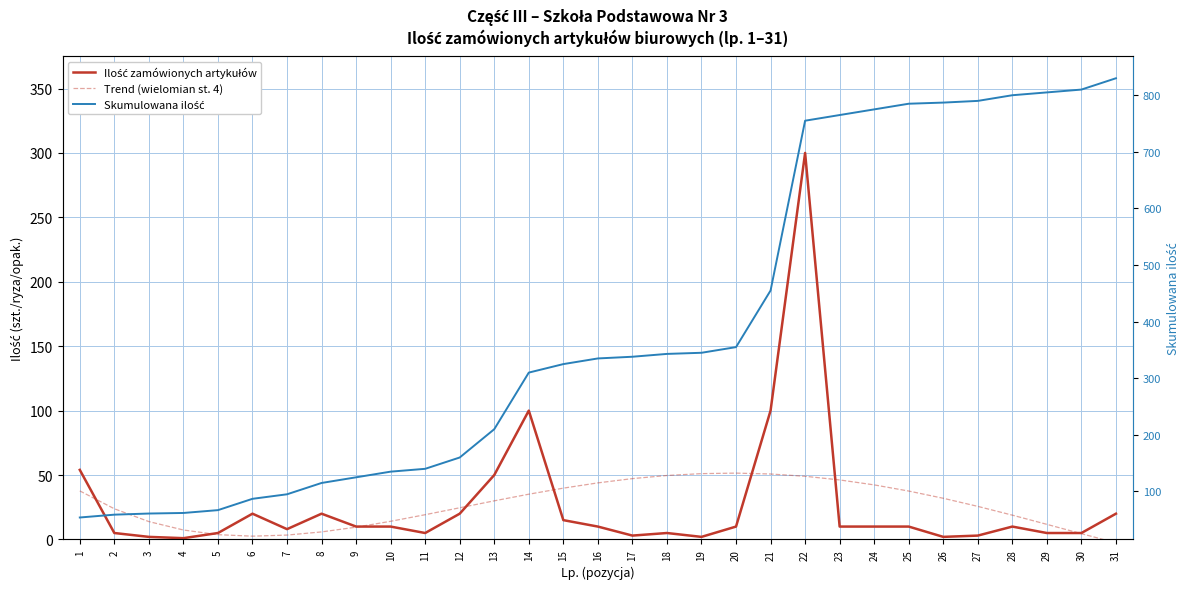

True or false: Trend (wielomian st. 4) and Skumulowana ilość intersect in this chart.

False